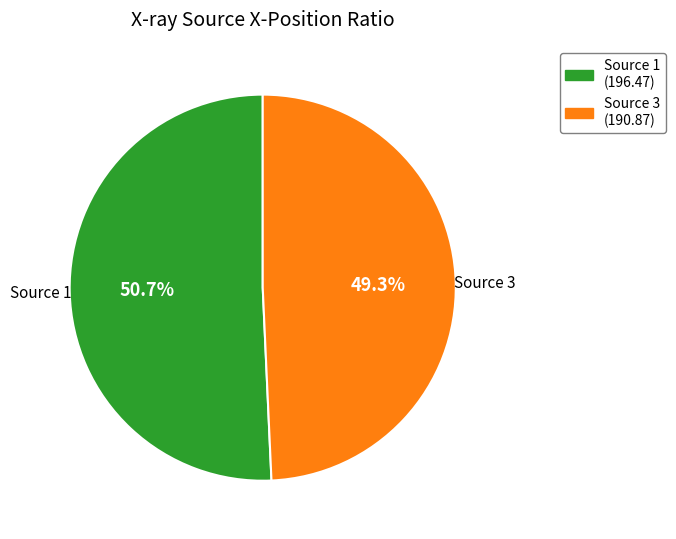

Is there any slice that represents more than half of the pie?

Yes